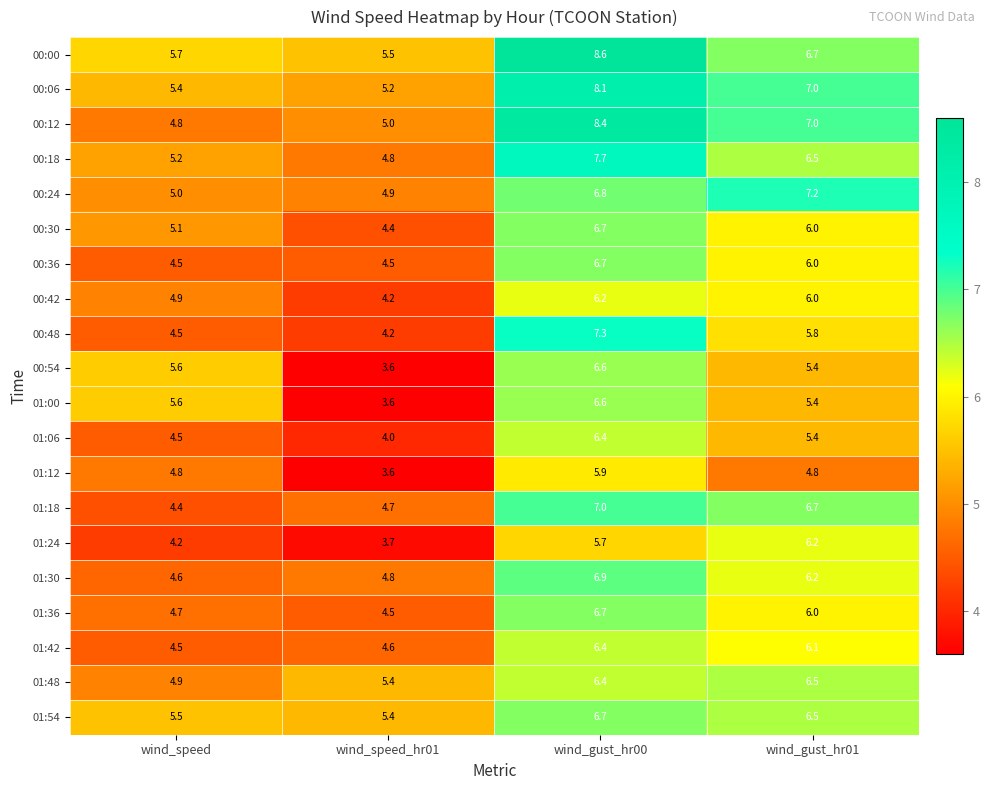

What is the total value across all series at wind_speed?

98.4